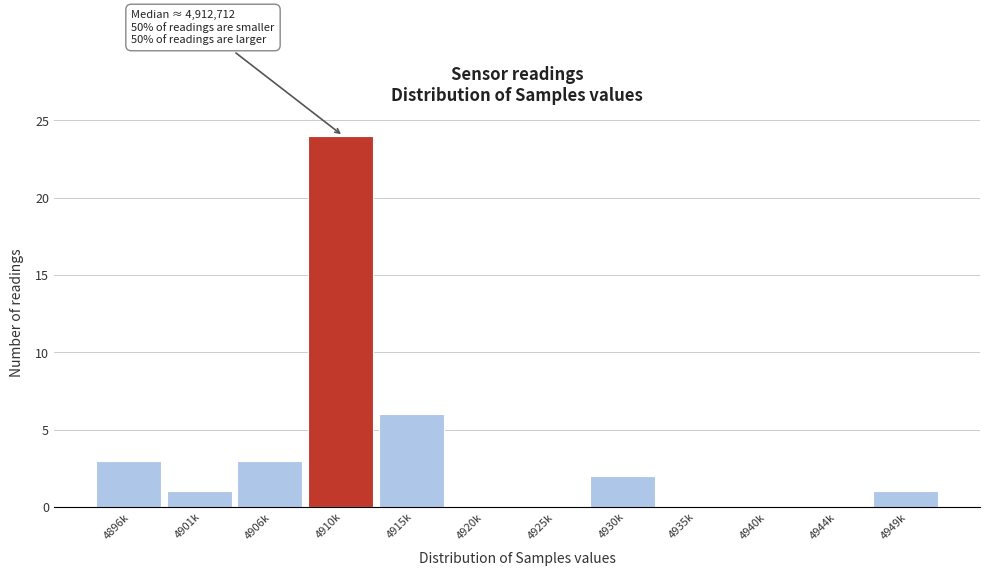

Reading left to right, transcribe all the data shown in this chart.

4896k=3	4901k=1	4906k=3	4910k=24	4915k=6	4920k=0	4925k=0	4930k=2	4935k=0	4940k=0	4944k=0	4949k=1